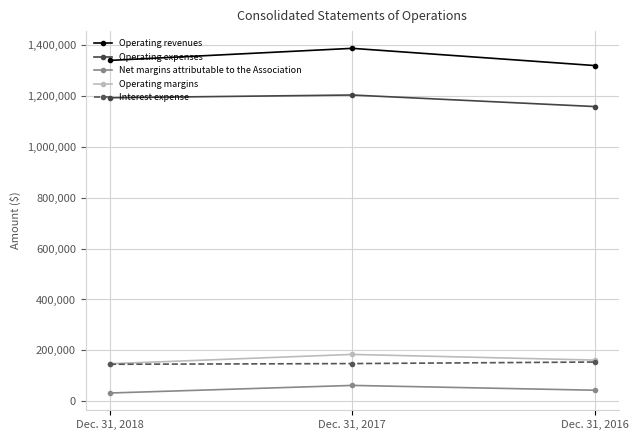

The value of Operating expenses at Dec. 31, 2018 is 1882920. True or false?

False